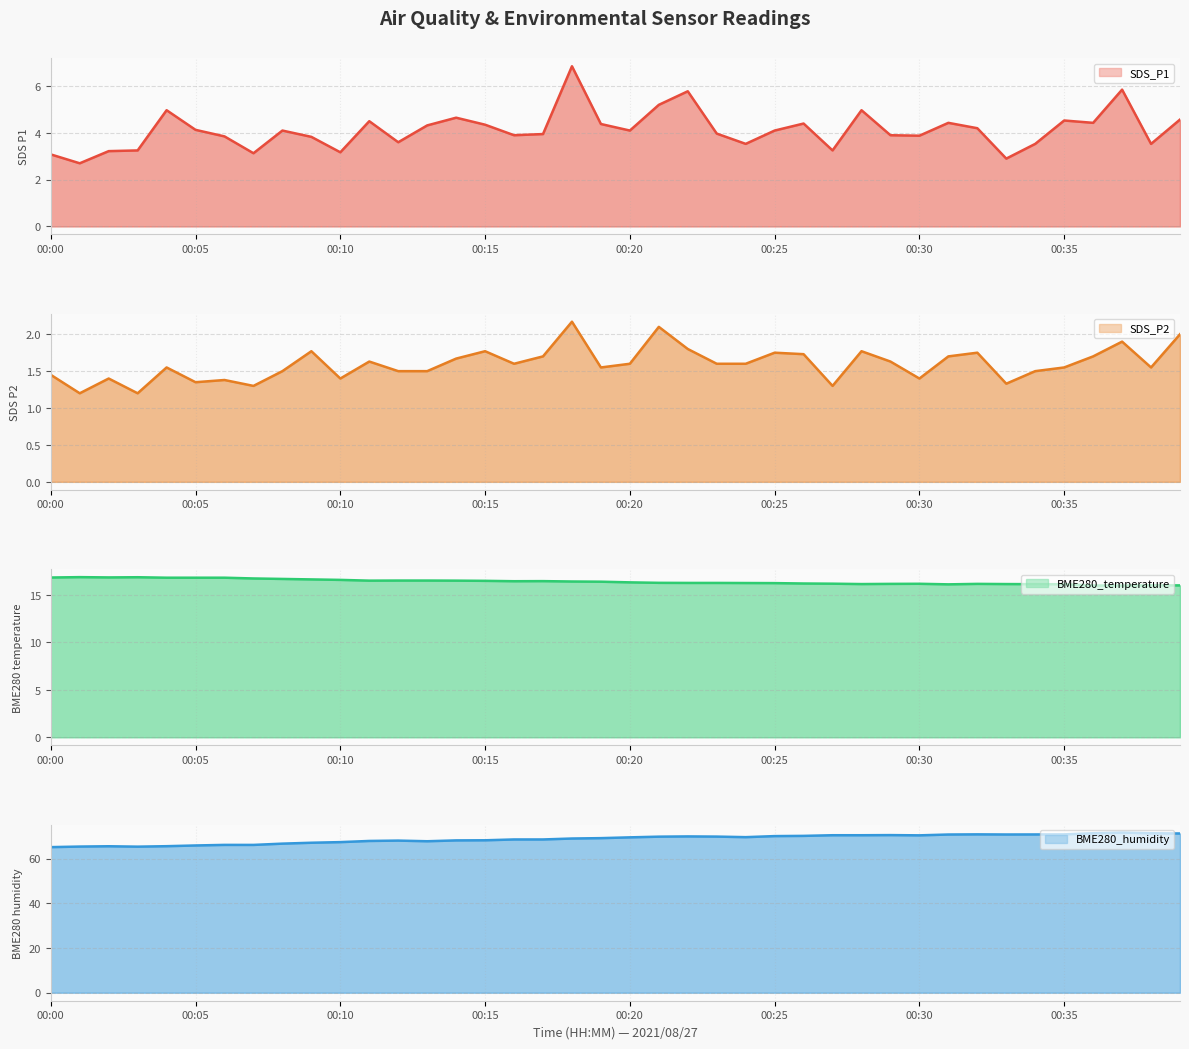

Reading left to right, what are all the values shown in this chart?

SDS_P1: 3.1	2.7	3.2	3.2	5.0	4.1	3.9	3.1	4.1	3.8	3.2	4.5	3.6	4.3	4.7	4.3	3.9	4.0	6.8	4.4	4.1	5.2	5.8	4.0	3.5	4.1	4.4	3.2	5.0	3.9	3.9	4.4	4.2	2.9	3.5	4.5	4.4	5.8	3.5	4.6
SDS_P2: 1.4	1.2	1.4	1.2	1.6	1.4	1.4	1.3	1.5	1.8	1.4	1.6	1.5	1.5	1.7	1.8	1.6	1.7	2.2	1.6	1.6	2.1	1.8	1.6	1.6	1.8	1.7	1.3	1.8	1.6	1.4	1.7	1.8	1.3	1.5	1.6	1.7	1.9	1.6	2.0
BME280_temperature: 16.8	16.9	16.8	16.9	16.8	16.8	16.8	16.7	16.7	16.6	16.6	16.5	16.5	16.5	16.5	16.5	16.4	16.4	16.4	16.4	16.3	16.3	16.2	16.2	16.2	16.2	16.2	16.2	16.1	16.1	16.2	16.1	16.1	16.1	16.1	16.1	16.0	16.0	16.0	16.0
BME280_humidity: 65.1	65.4	65.5	65.3	65.5	65.9	66.1	66.1	66.7	67.1	67.4	67.9	68.0	67.8	68.1	68.2	68.5	68.5	69.0	69.1	69.5	69.8	69.9	69.8	69.6	70.0	70.2	70.4	70.4	70.5	70.4	70.8	70.8	70.8	70.8	70.8	71.3	71.6	71.3	71.2